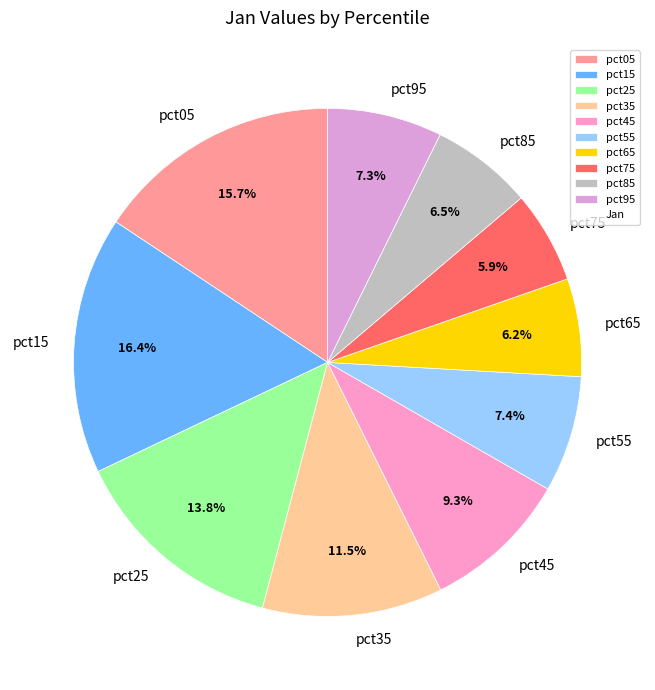

To the nearest percent, what is the average slice percentage?

10%